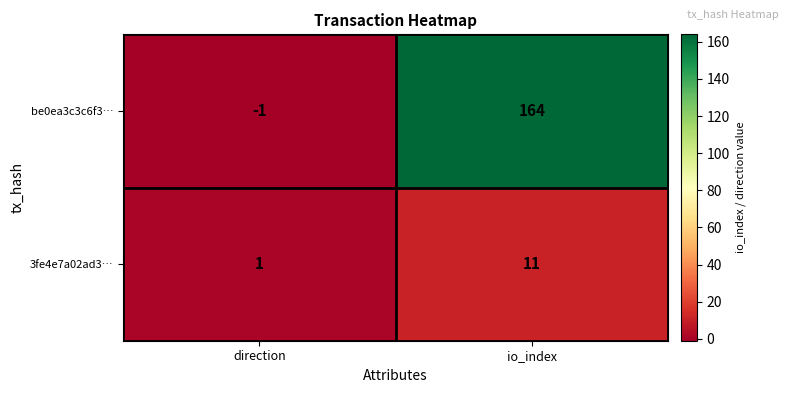

What is the sum of all be0ea3c3c6f3… values?

163